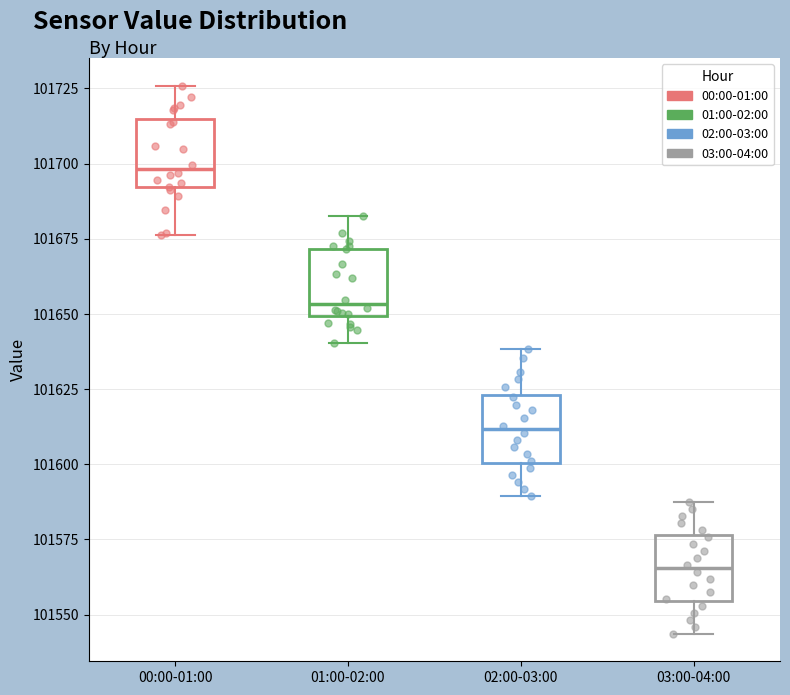

Where does the median line of the box for 00:00-01:00 sit on the y-axis? The values are not printed on the chart, so give them approximately, as read against the axis.

101700